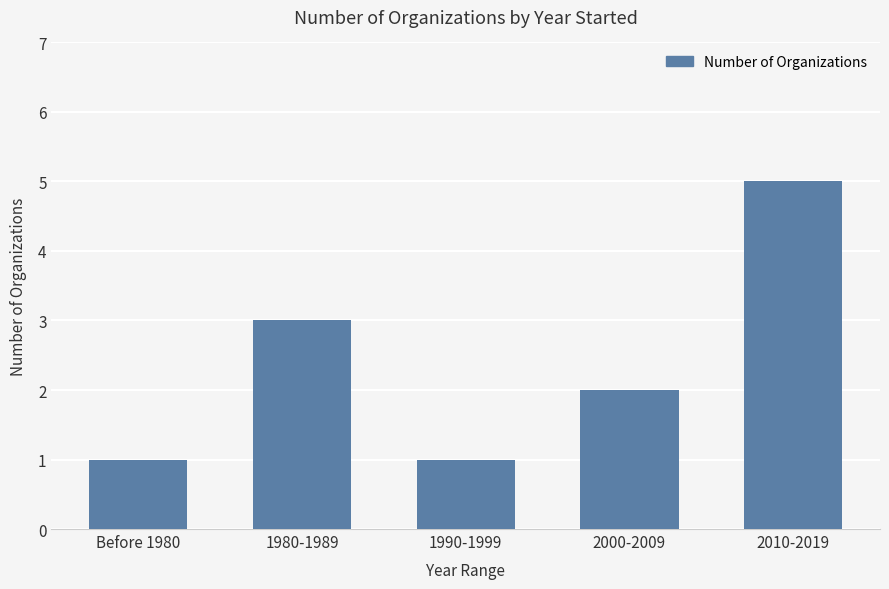

What is the label of the 2nd bar from the right?

2000-2009